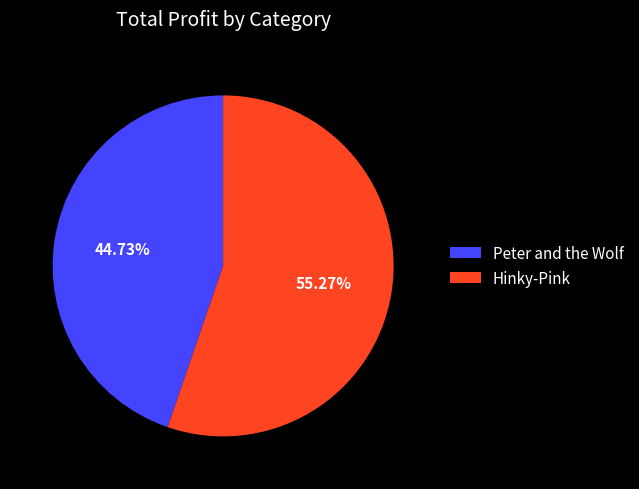

What is the total percentage of Peter and the Wolf and Hinky-Pink?

100.0%